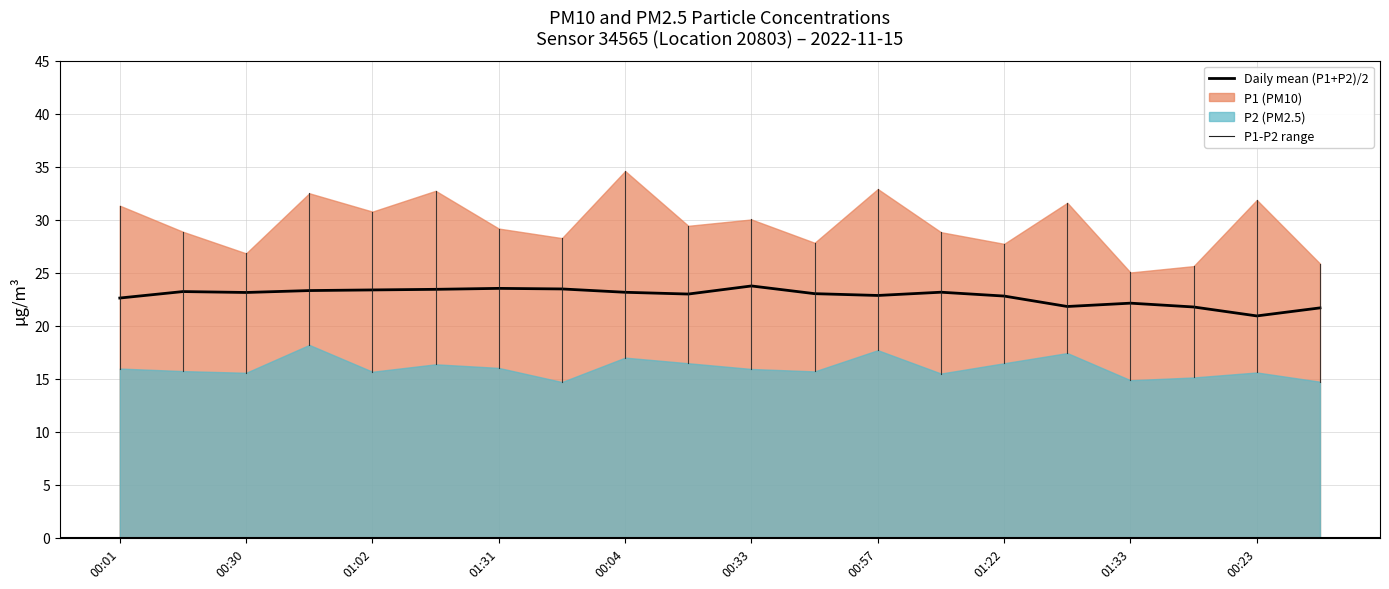

Which series has the widest spread of values?

P1